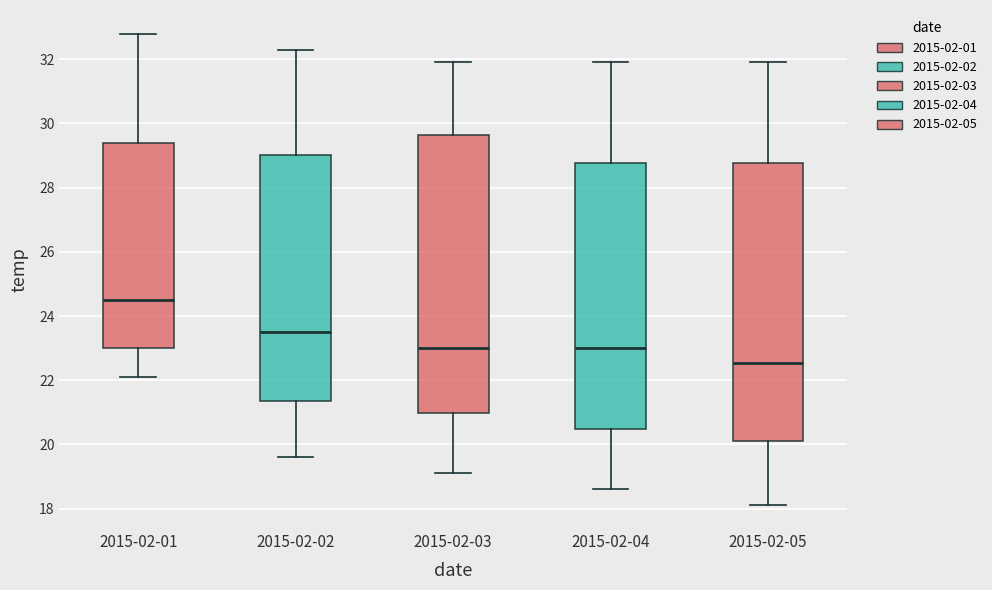

Where is the upper edge of the box for 2015-02-05 on the y-axis? The values are not printed on the chart, so give them approximately, as read against the axis.

28.8